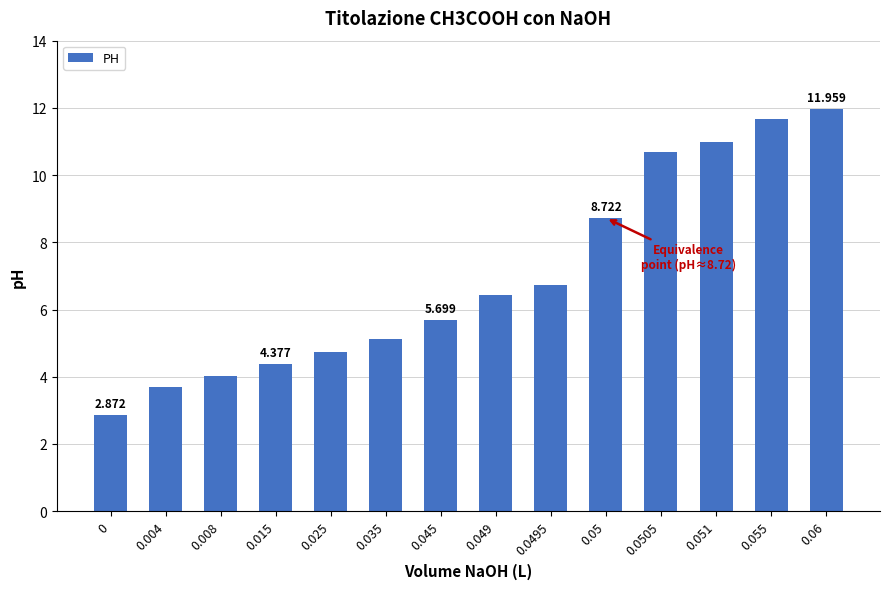

List the labels in order of value, largest first.

0.06, 0.055, 0.051, 0.0505, 0.05, 0.0495, 0.049, 0.045, 0.035, 0.025, 0.015, 0.008, 0.004, 0